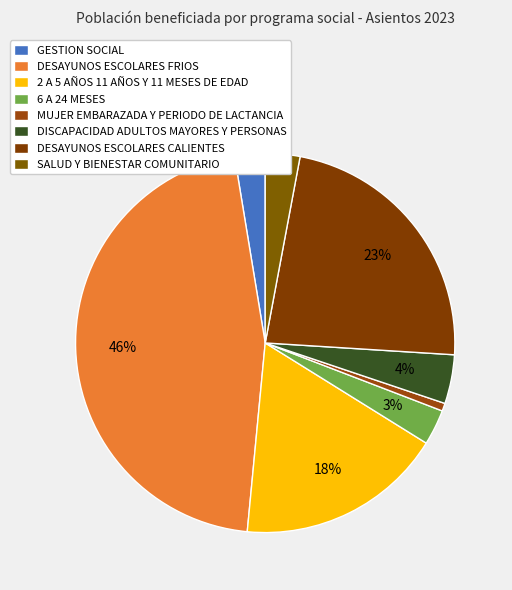

How many slices are in this pie chart?

8